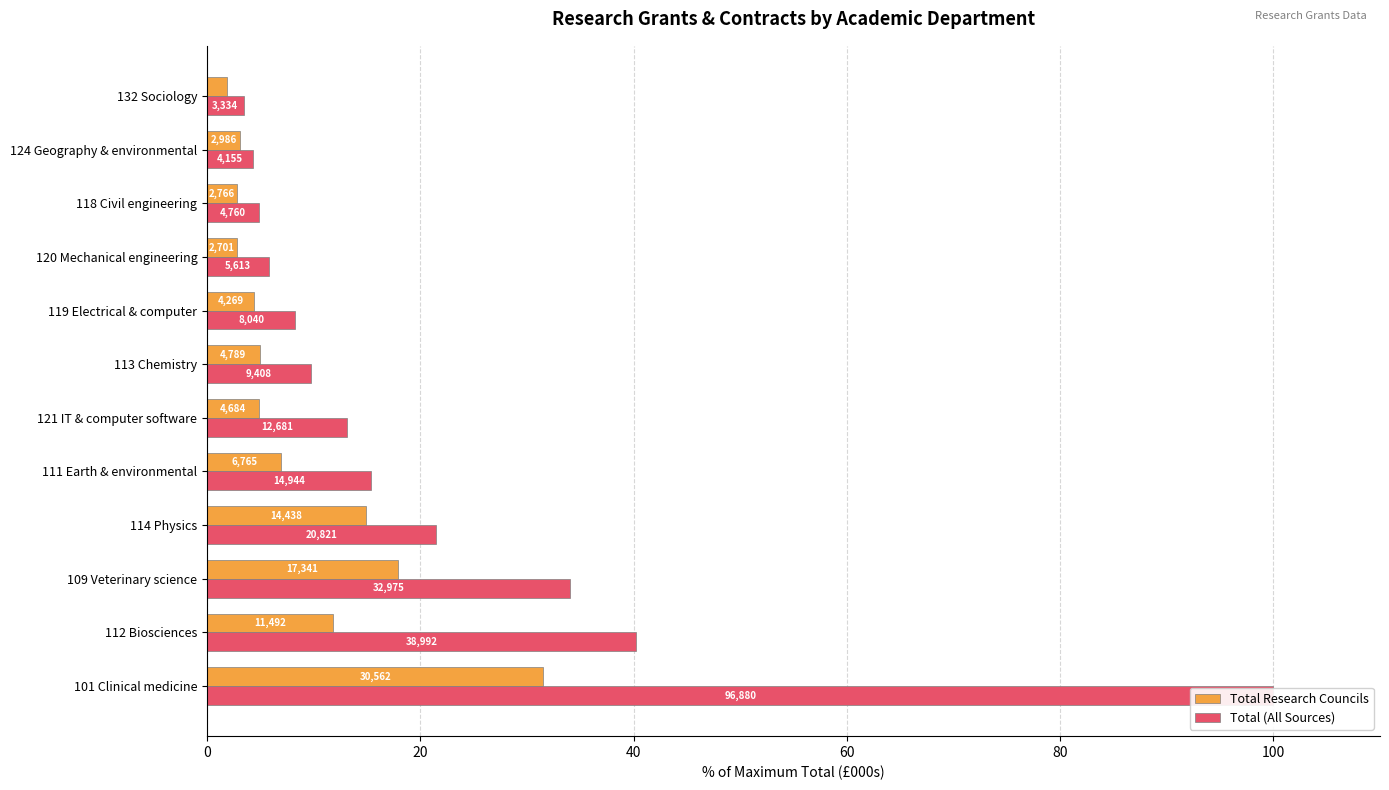

Rank the series by their maximum value, from lowest to highest.

Total Research Councils, Total (All Sources)